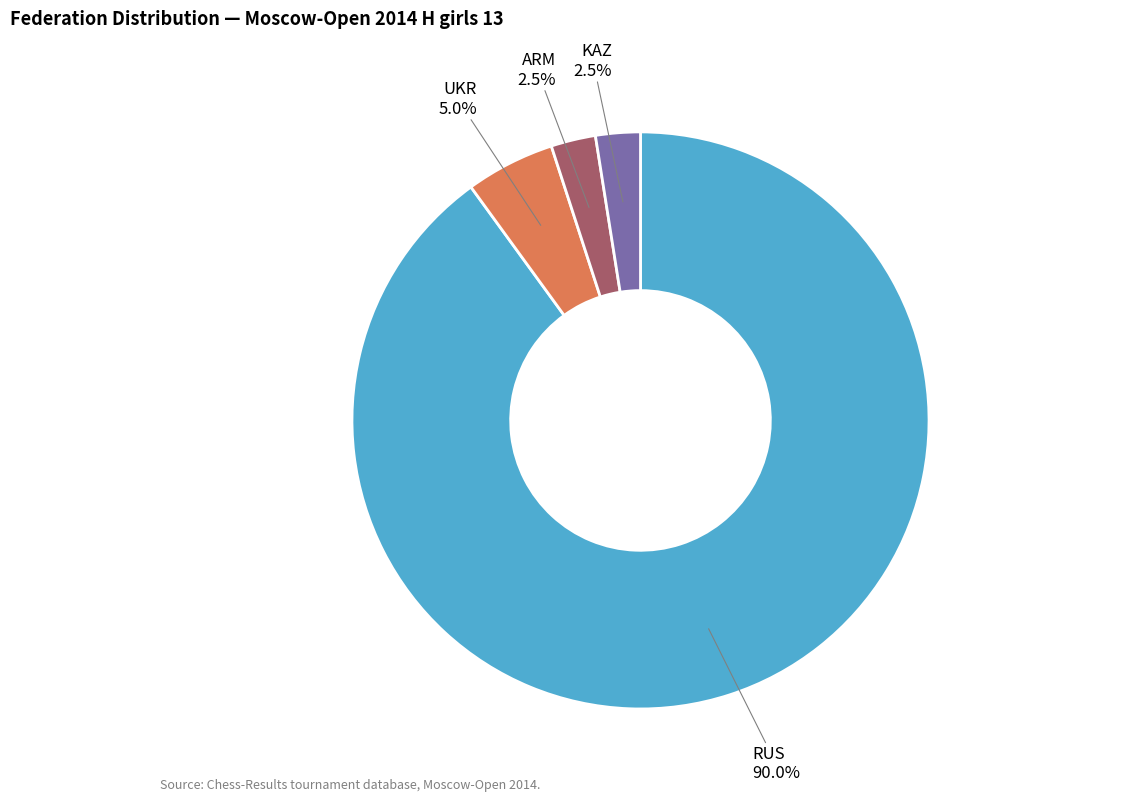

Does any single category account for the majority?

Yes